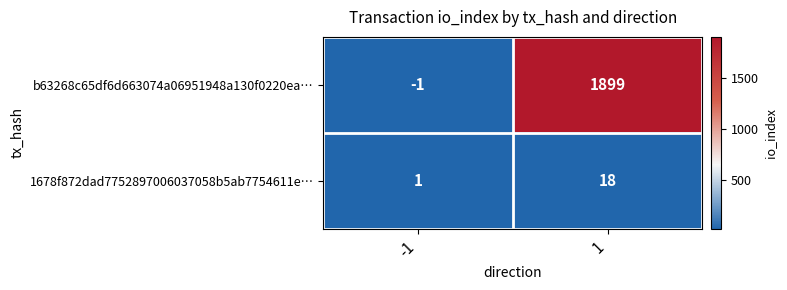

What is the difference between the maximum and minimum values in the b63268c65df6d663074a06951948a130f0220ea… series?

1900